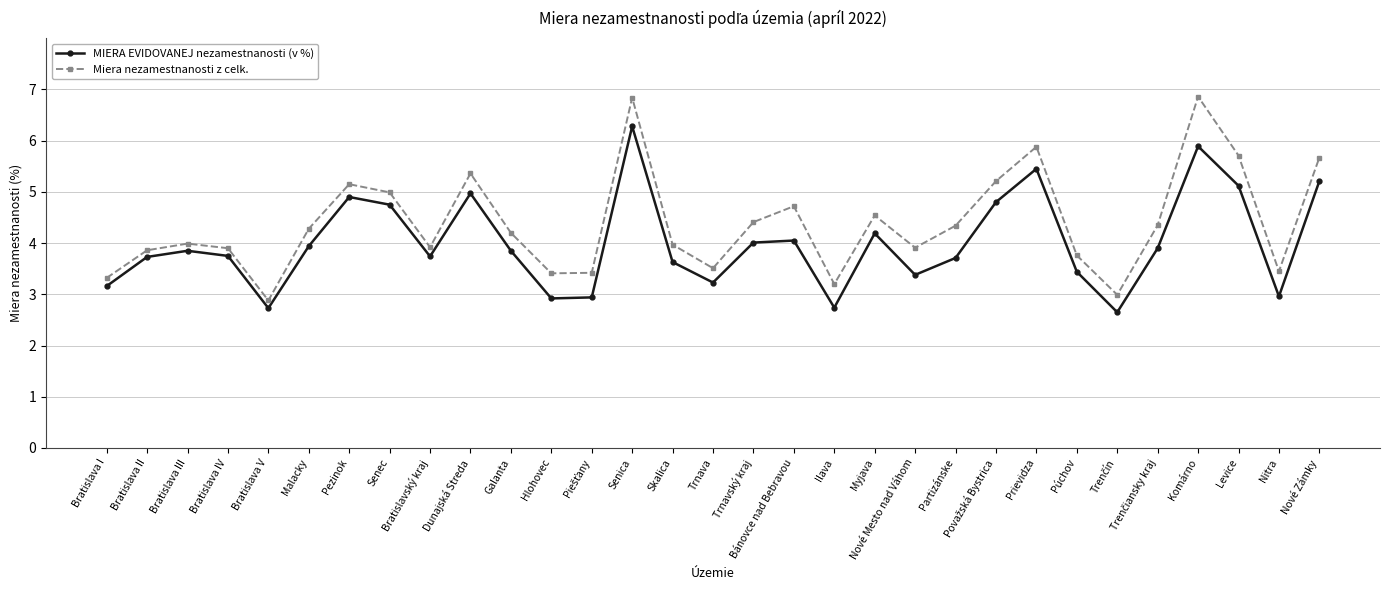

Does the chart display data point markers on the line(s)?

Yes